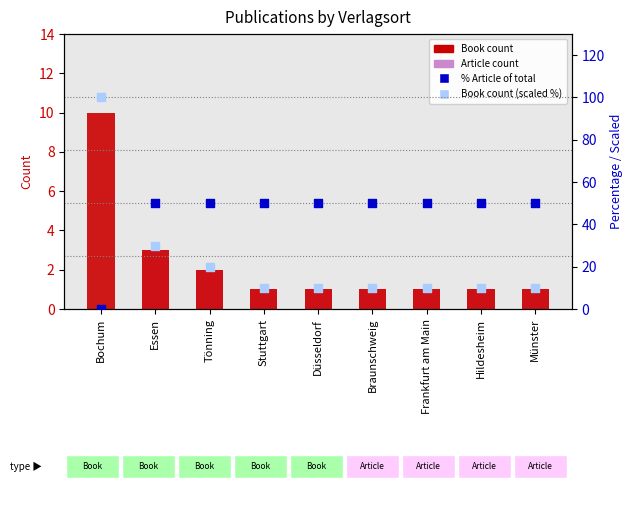

Is the value of % Article of total at Münster greater than the value of Article at Düsseldorf?

Yes